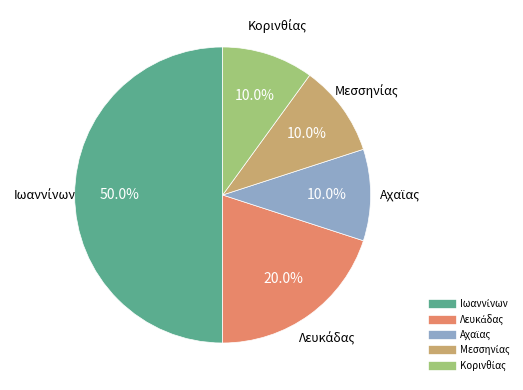

Which category has the biggest portion of the pie?

Ιωαννίνων